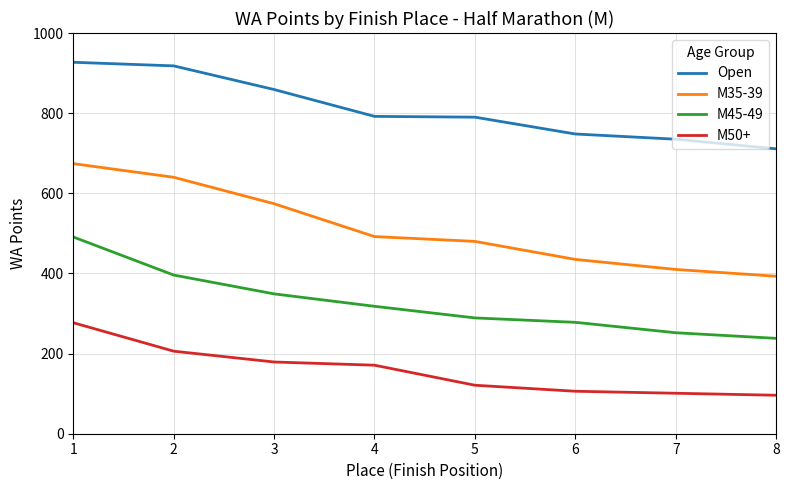

Which series has the widest spread of values?

M35-39